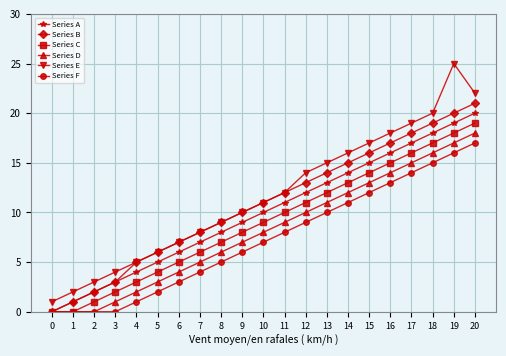

Which series has the widest spread of values?

Series E